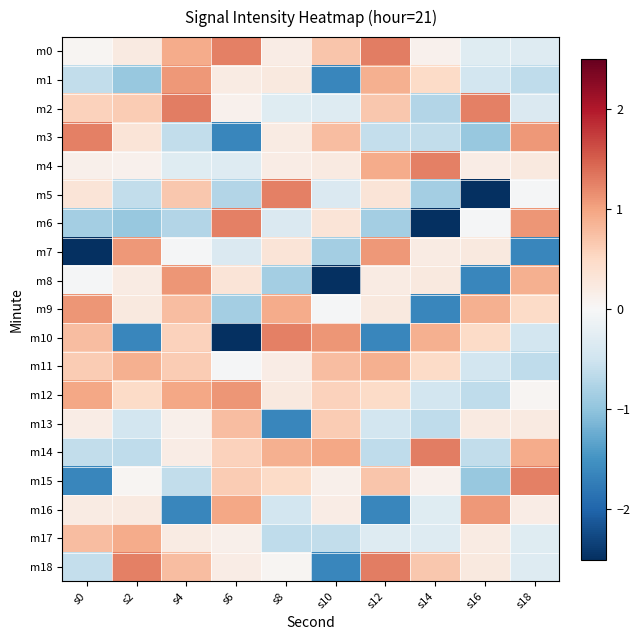

Which has a higher value, s10 or s14?

s10